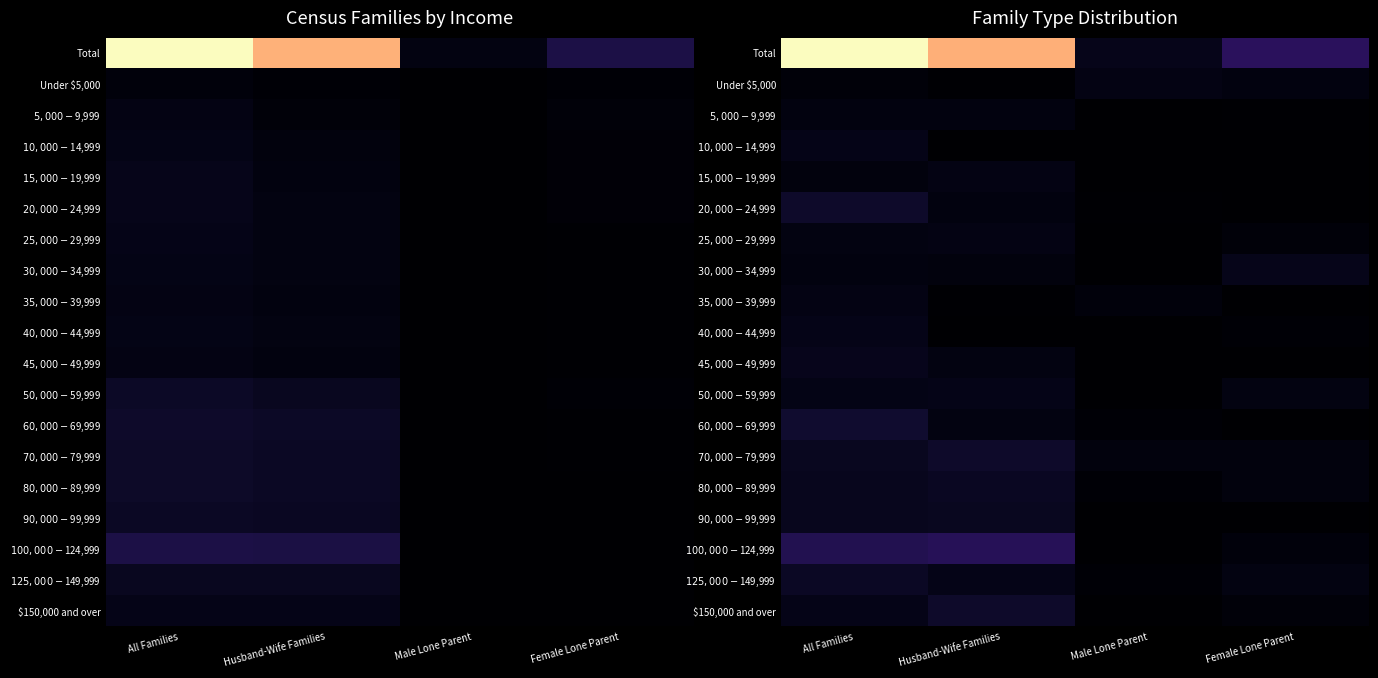

How many data points does each series have?

4